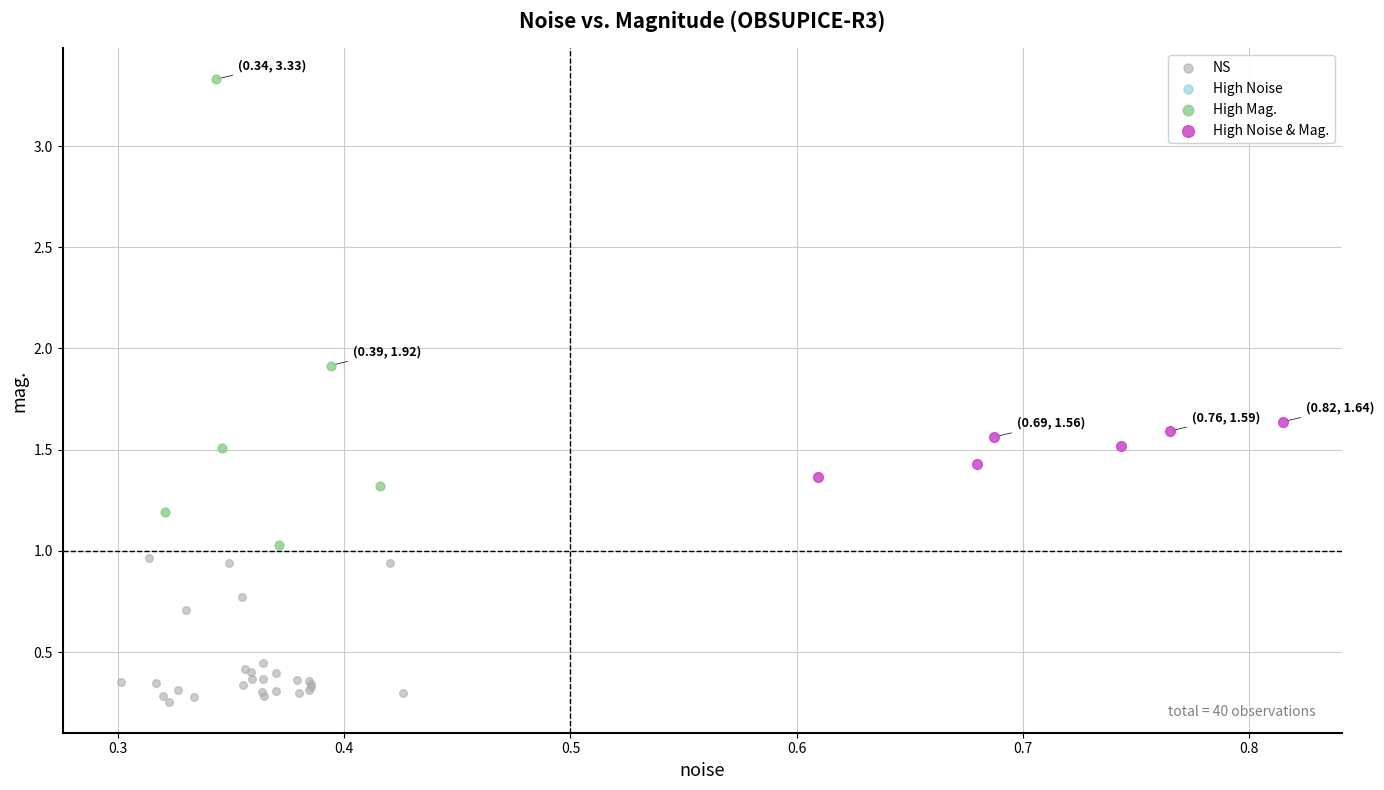

Which series reaches the maximum Y coordinate?

High Mag.